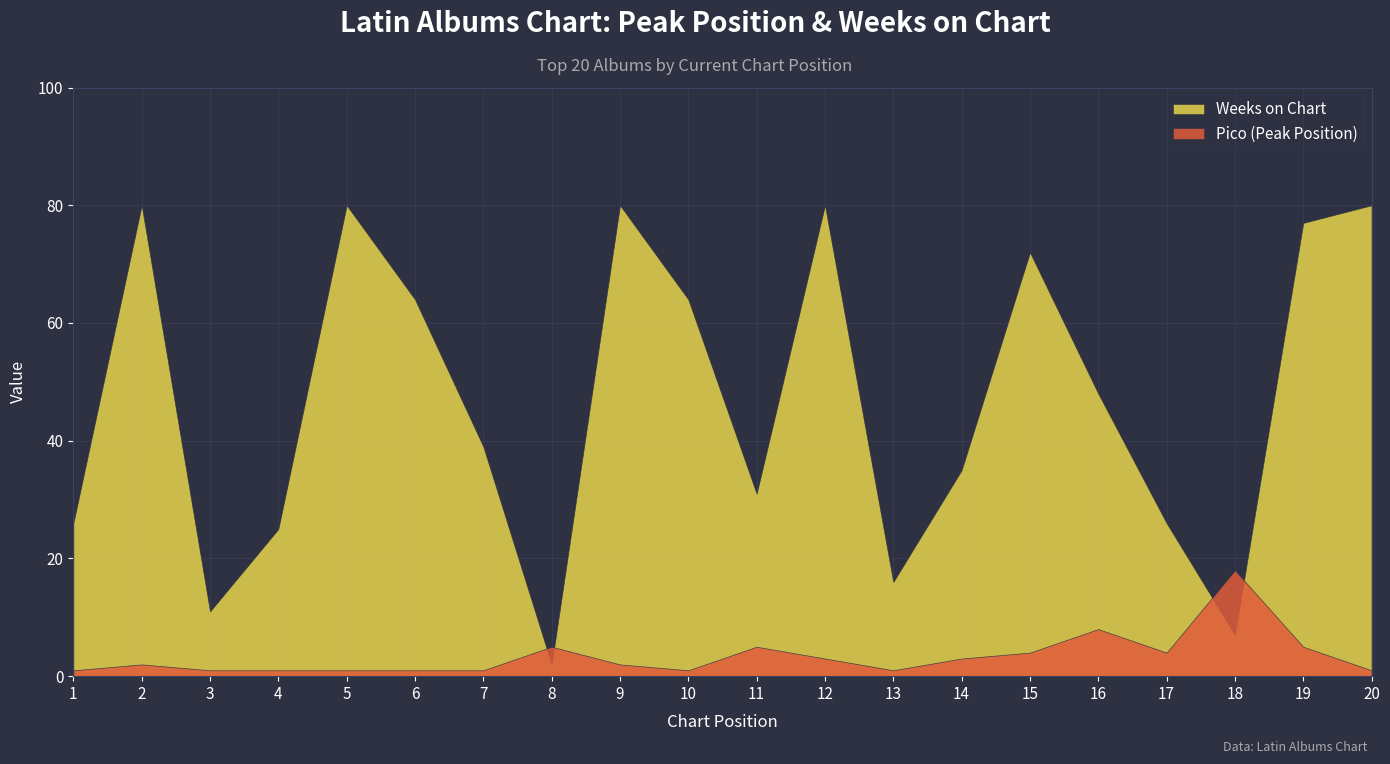

How many intersections are there between Pico and Weeks on Chart?

4